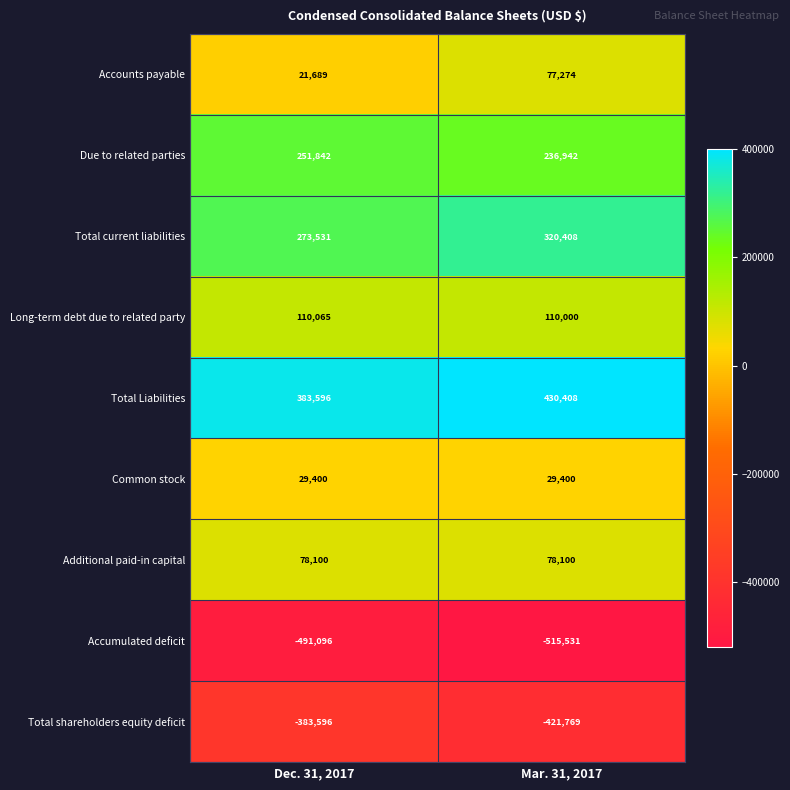

Which series has the largest total across all categories?

Total Liabilities